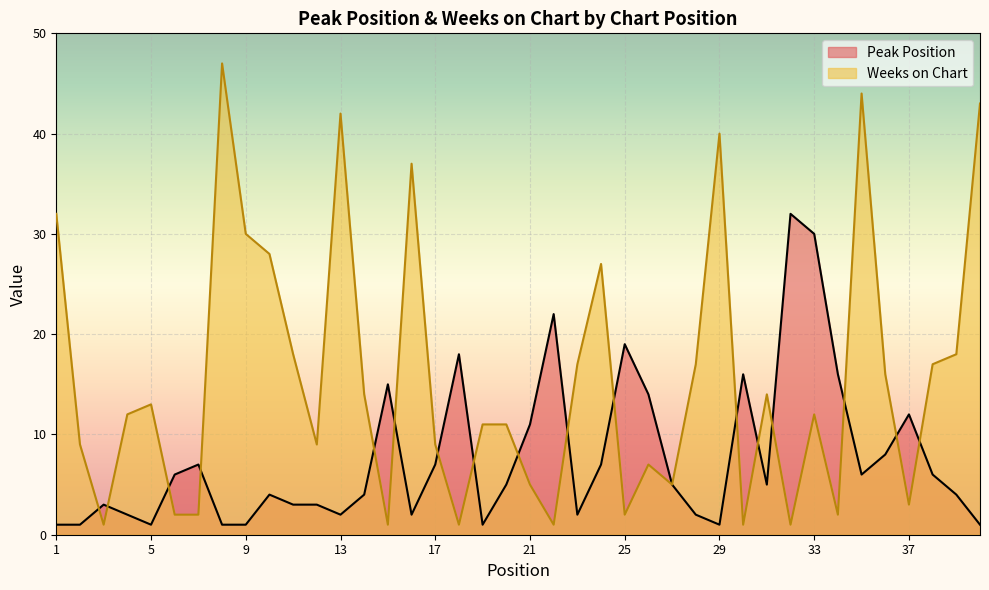

What is the greatest value displayed?

47